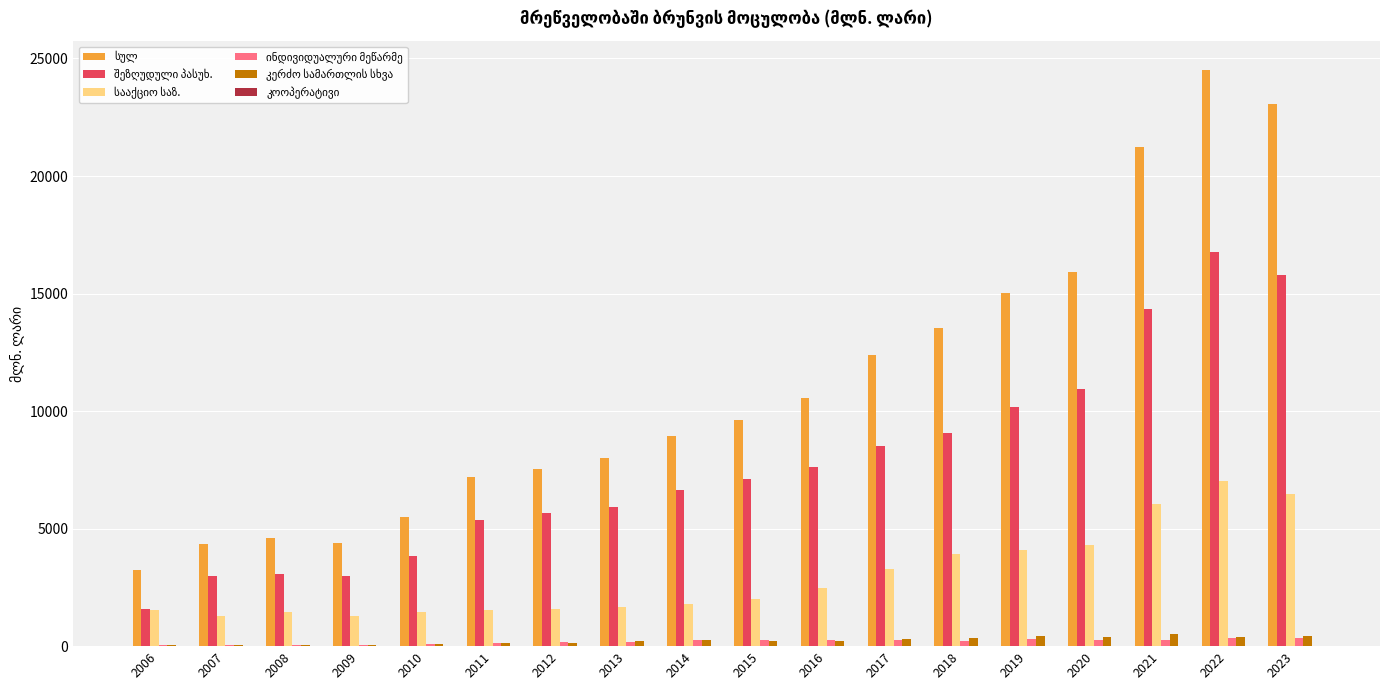

At which category does the chart reach its peak across all series?

2022